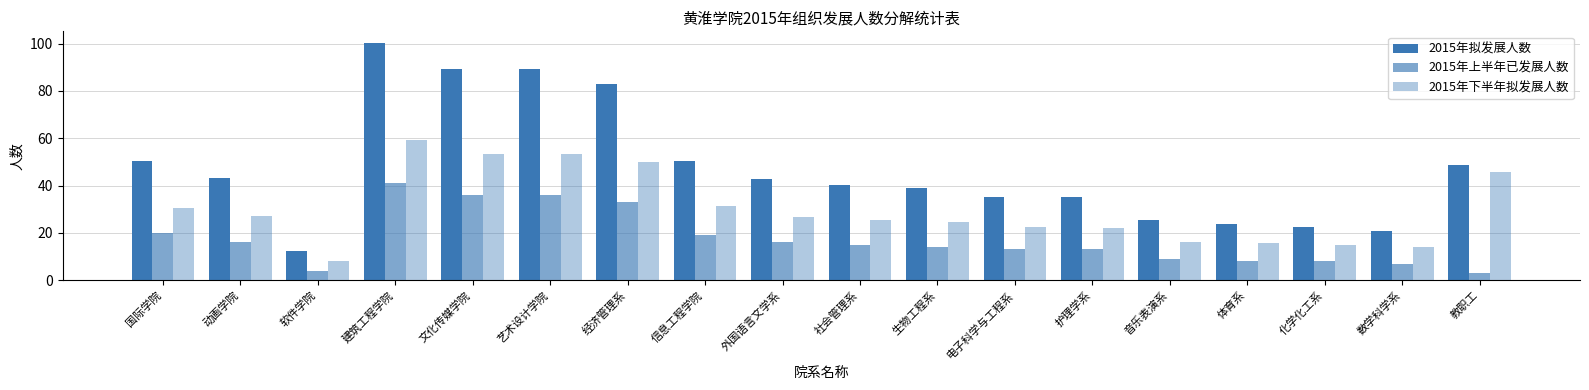

What is the sum of all 2015年上半年已发展人数 values?

311.0